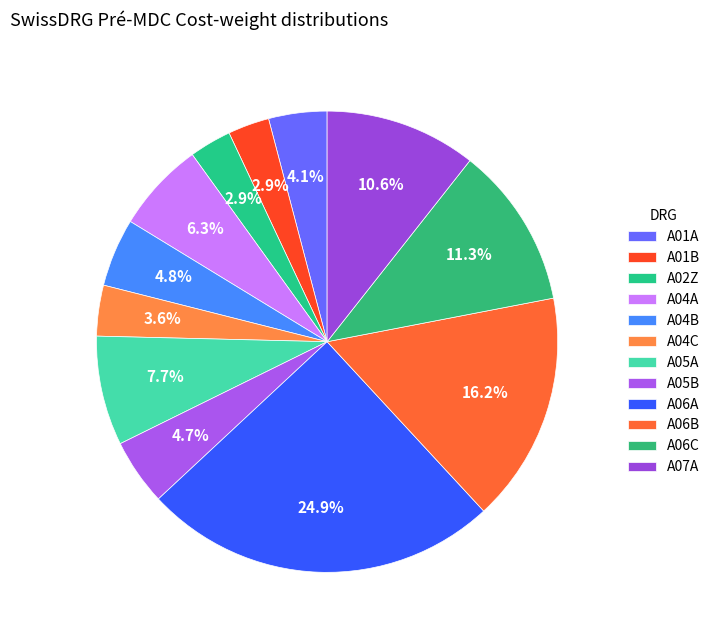

Which category has the smallest portion of the pie?

A01B